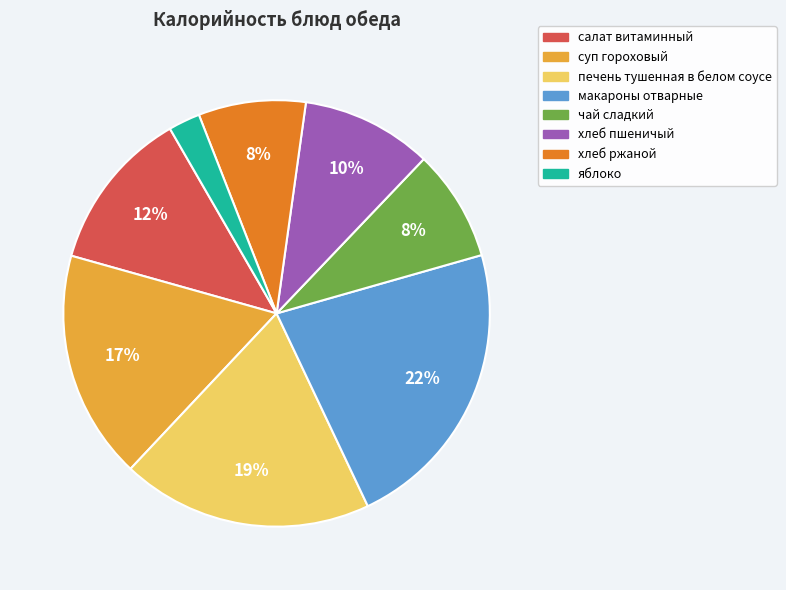

How many segments does this pie chart have?

8